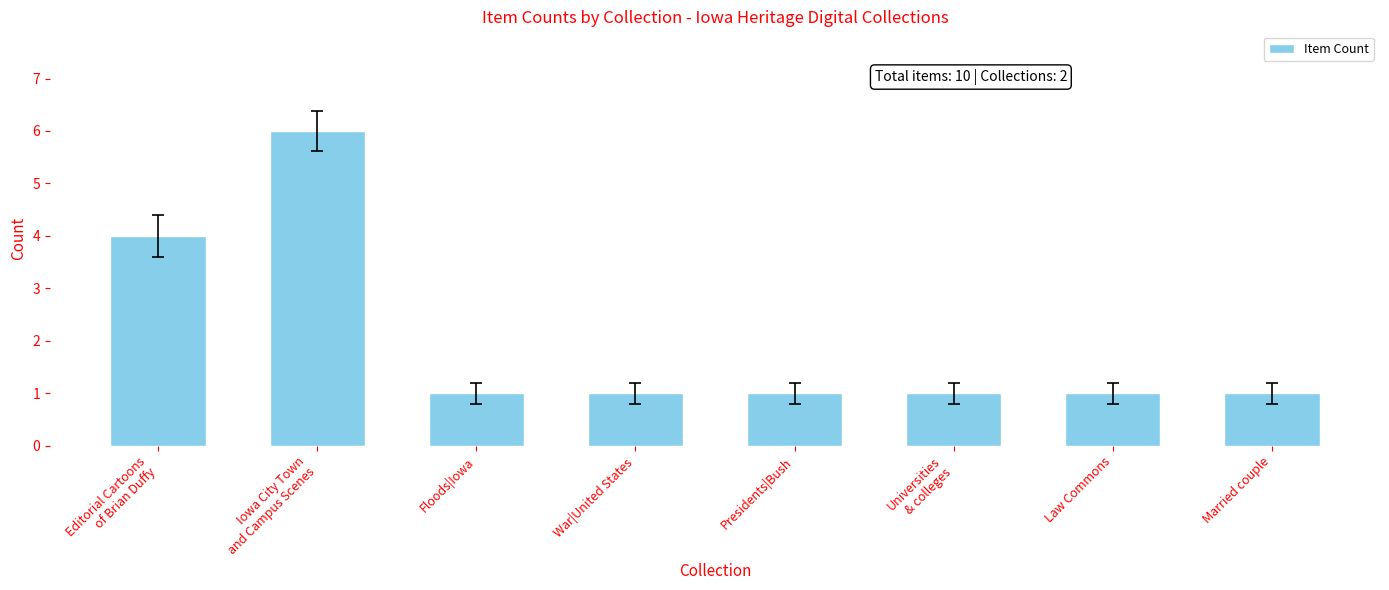

Reading left to right, transcribe all the data shown in this chart.

Editorial Cartoons
of Brian Duffy=4	Iowa City Town
and Campus Scenes=6	Floods|Iowa=1	War|United States=1	Presidents|Bush=1	Universities
& colleges=1	Law Commons=1	Married couple=1